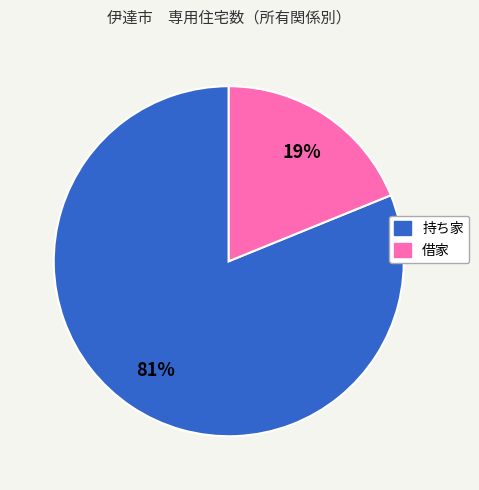

To the nearest percent, what is the average slice percentage?

50%